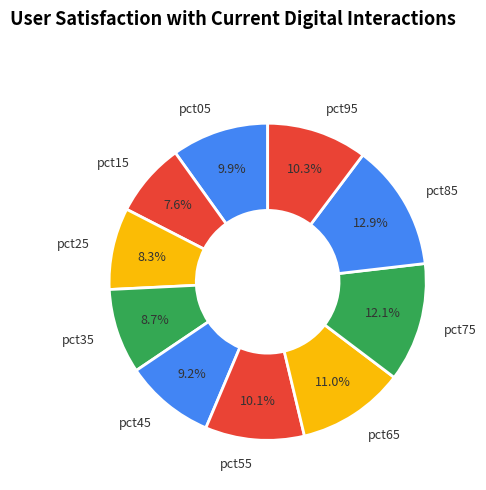

To the nearest percent, what is the average slice percentage?

10%